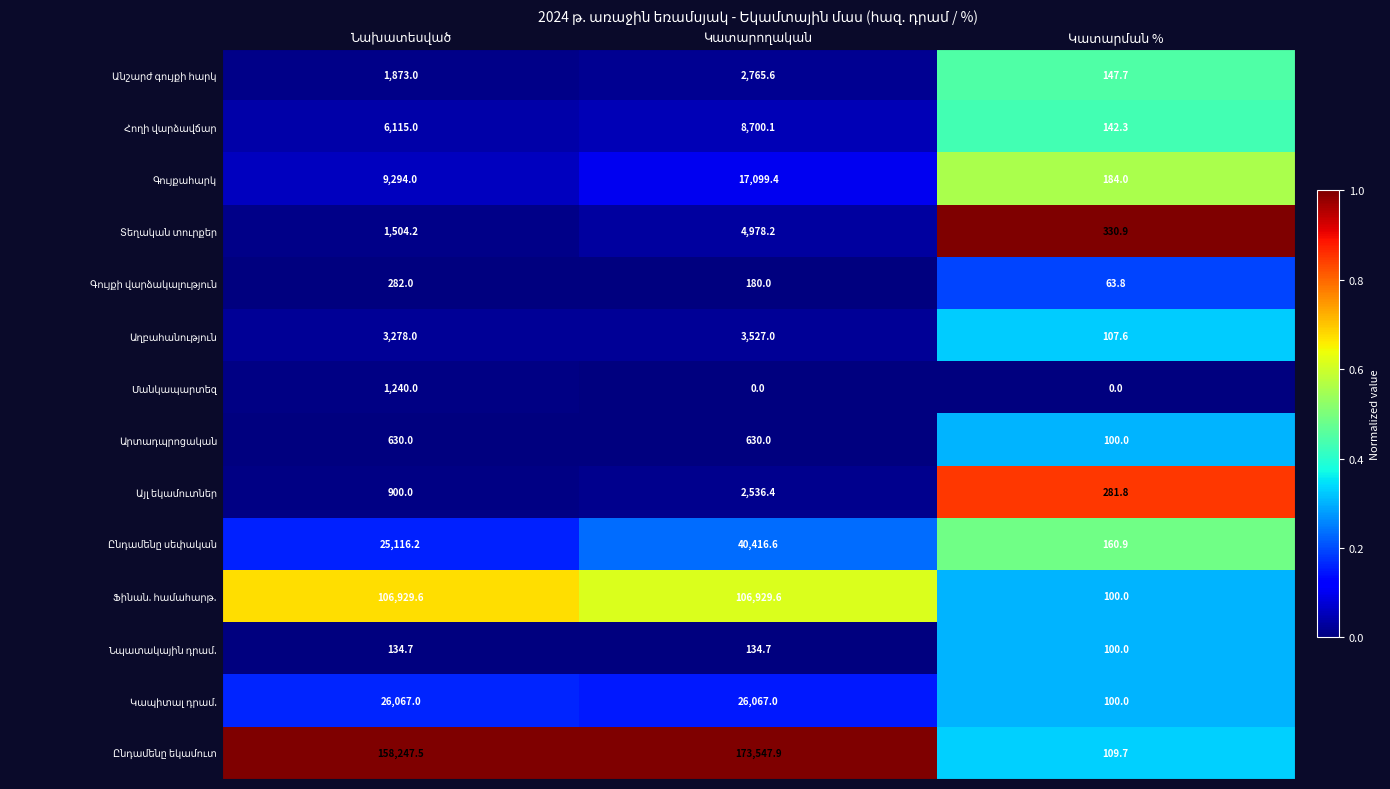

How many series are shown in this chart?

14